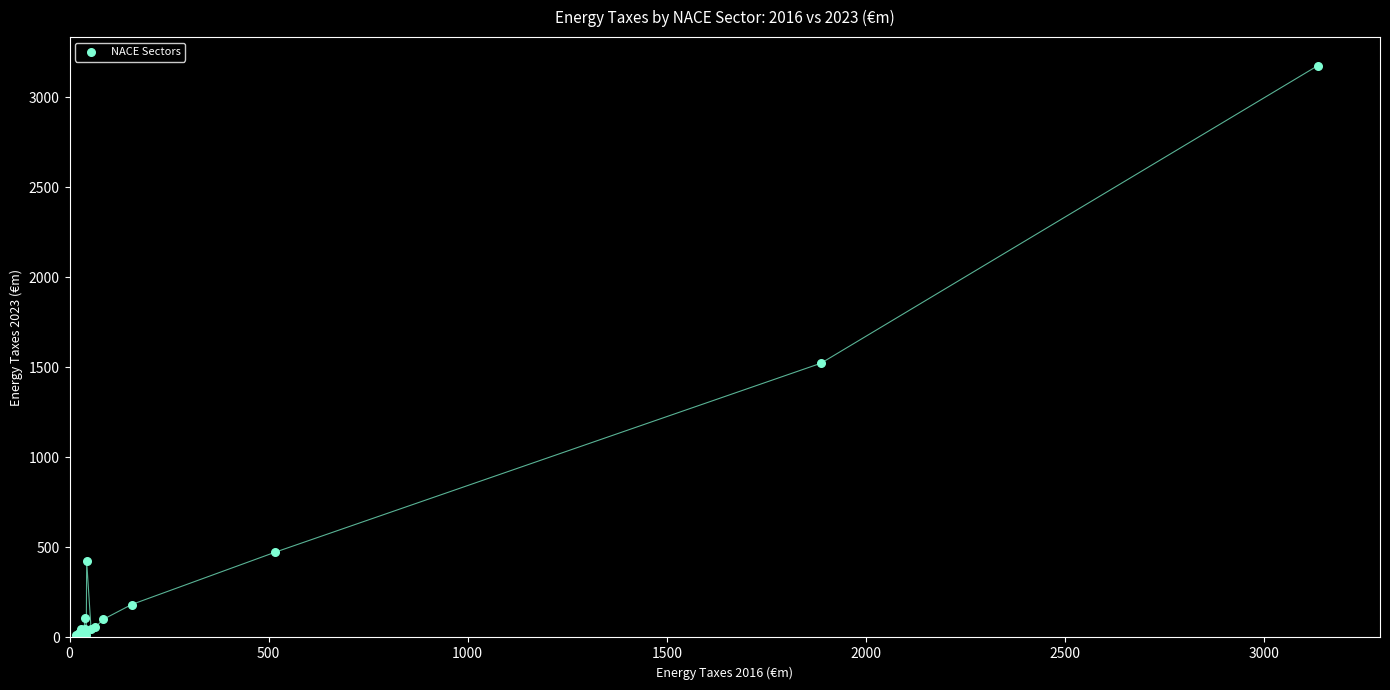

What Y value in the scatter plot is closest to 1595?

1523